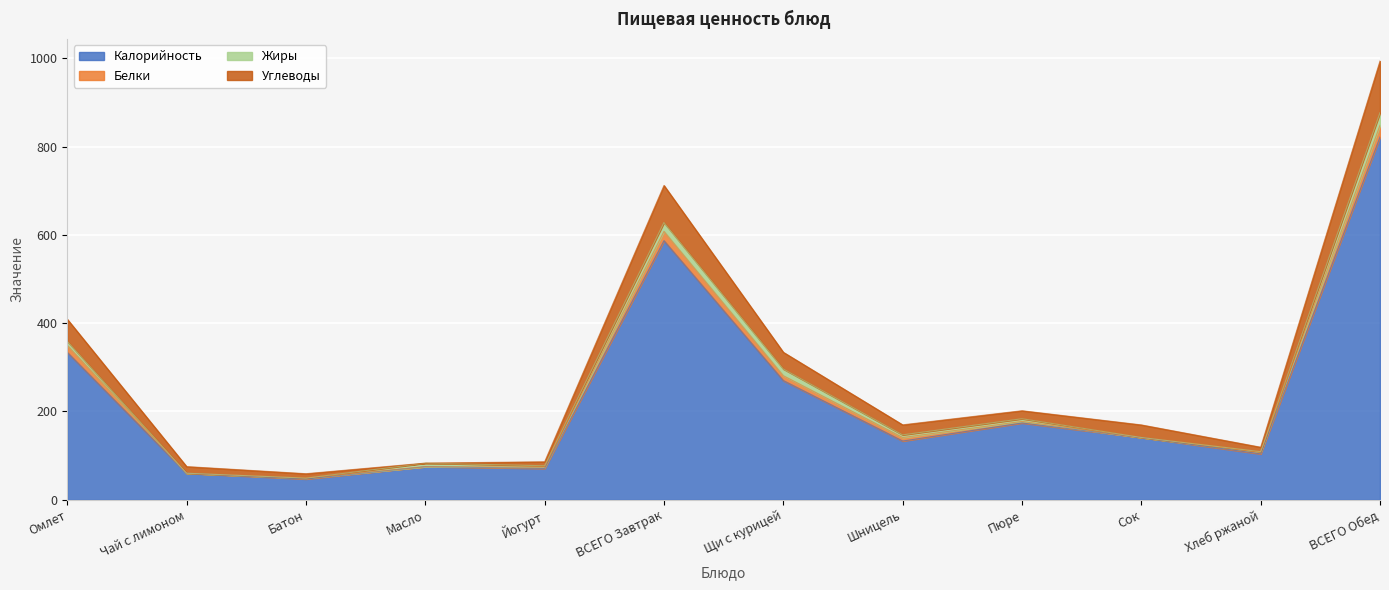

What is the average value of the Калорийность series?

234.8